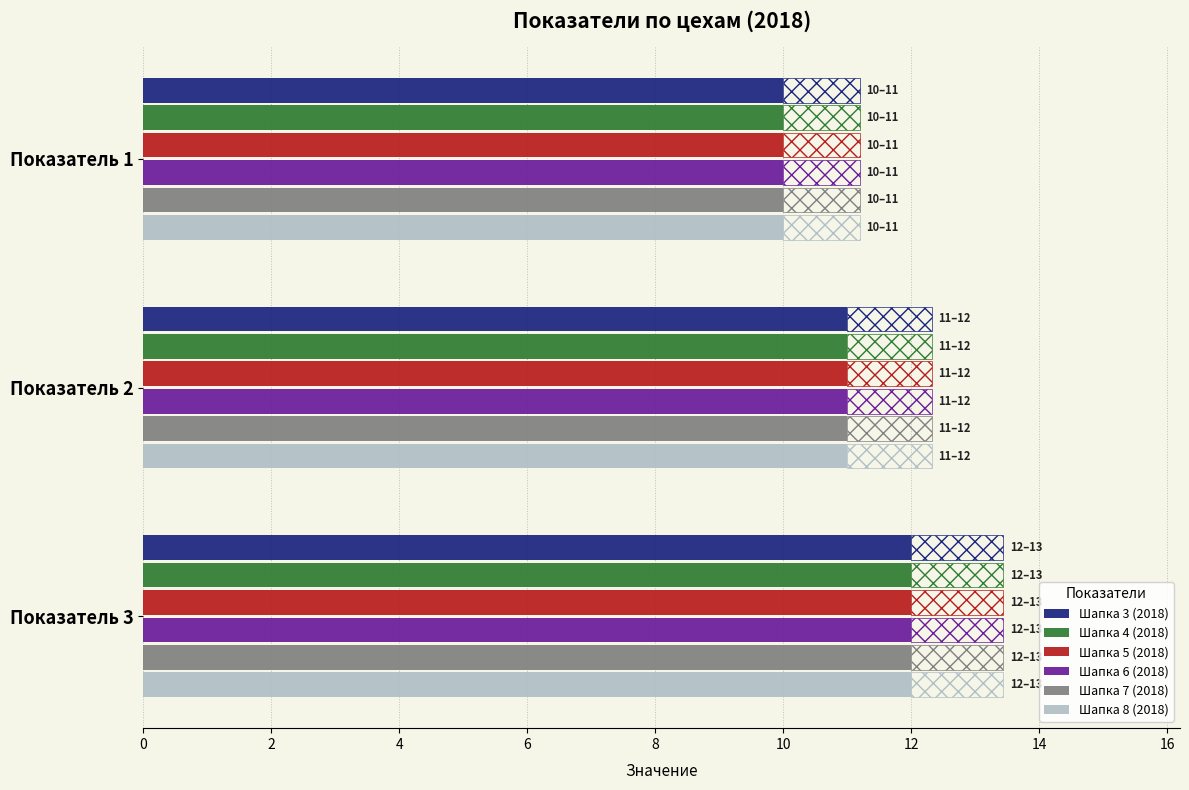

What is the average value of the Шапка 6 (2018) series?

11